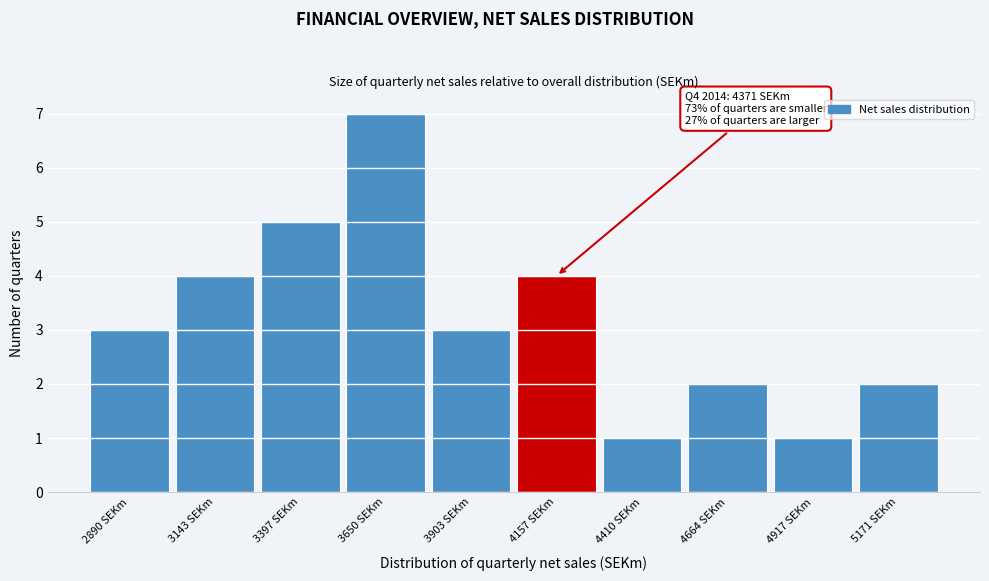

Reading left to right, transcribe all the data shown in this chart.

3	4	5	7	3	4	1	2	1	2